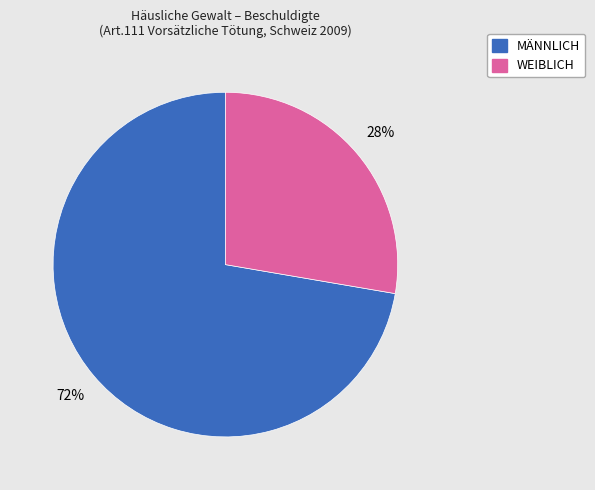

Which slice is the largest?

MÄNNLICH